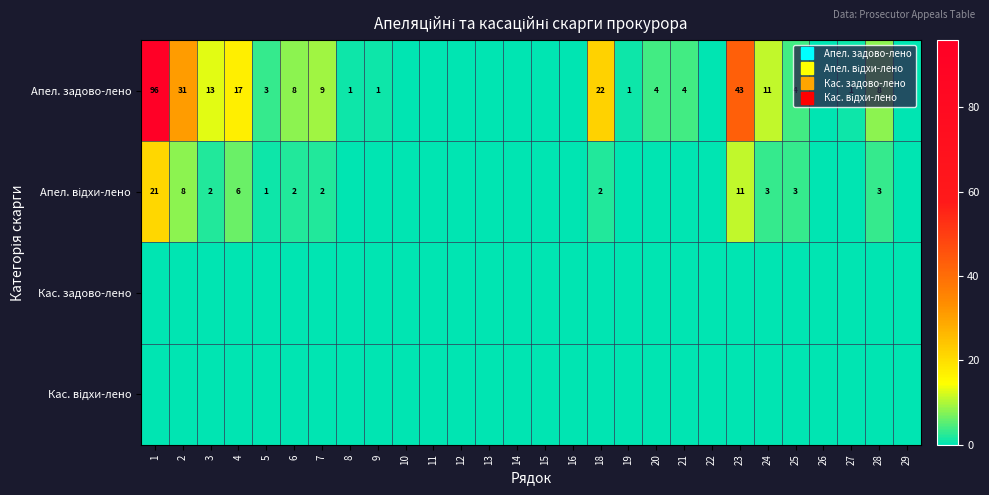

Which series has the largest total across all categories?

Апел. задово-лено